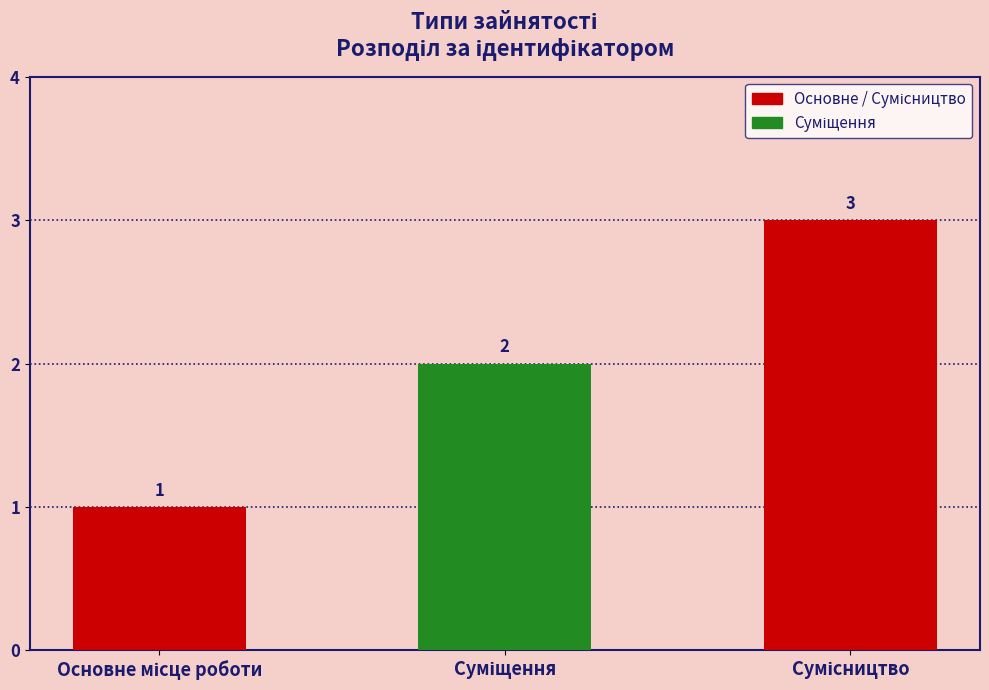

What is the sum of all values?

6